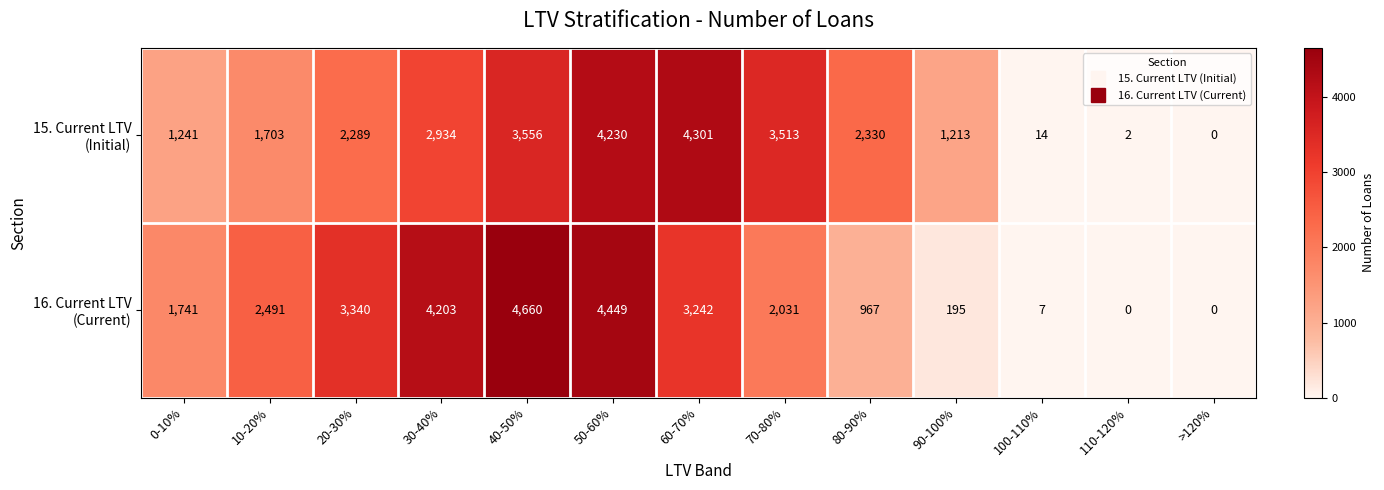

What is the difference between the highest and lowest values at 90-100%?

1018